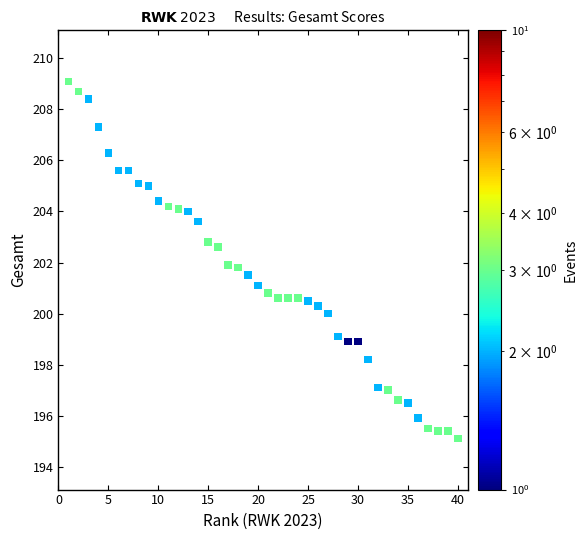

What is the range of Y values (max minus min)?

14.0